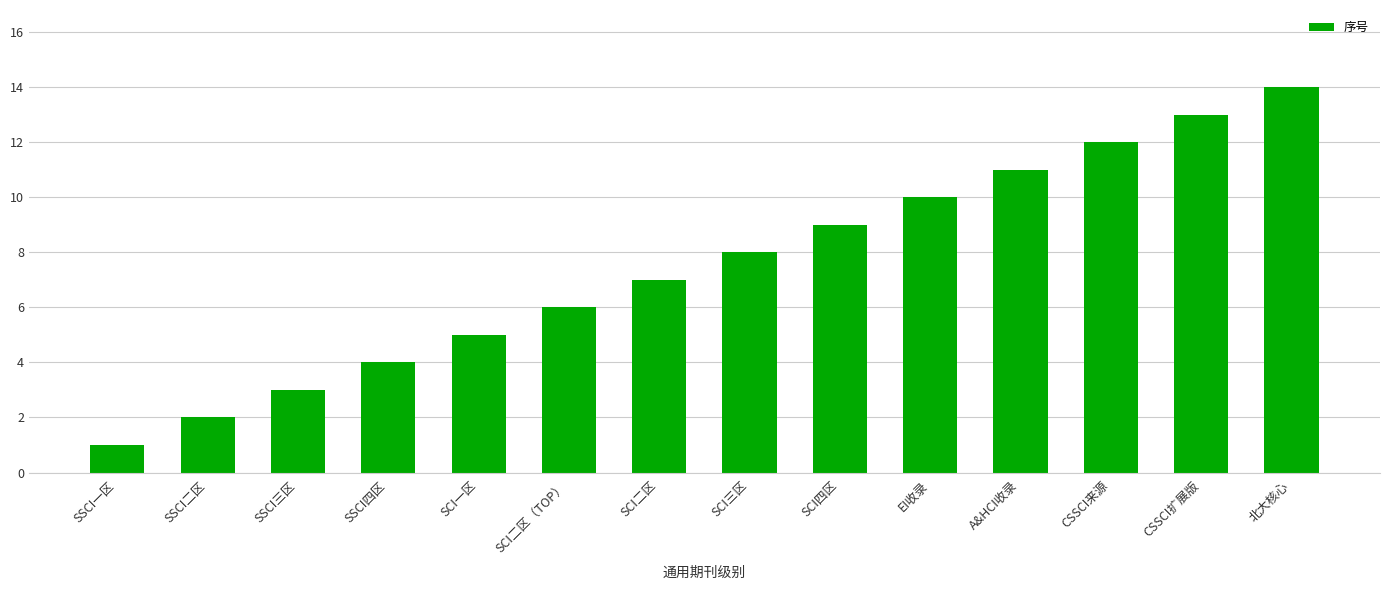

List the labels in order of value, largest first.

北大核心, CSSCI扩展版, CSSCI来源, A&HCI收录, EI收录, SCI四区, SCI三区, SCI二区, SCI二区（TOP）, SCI一区, SSCI四区, SSCI三区, SSCI二区, SSCI一区